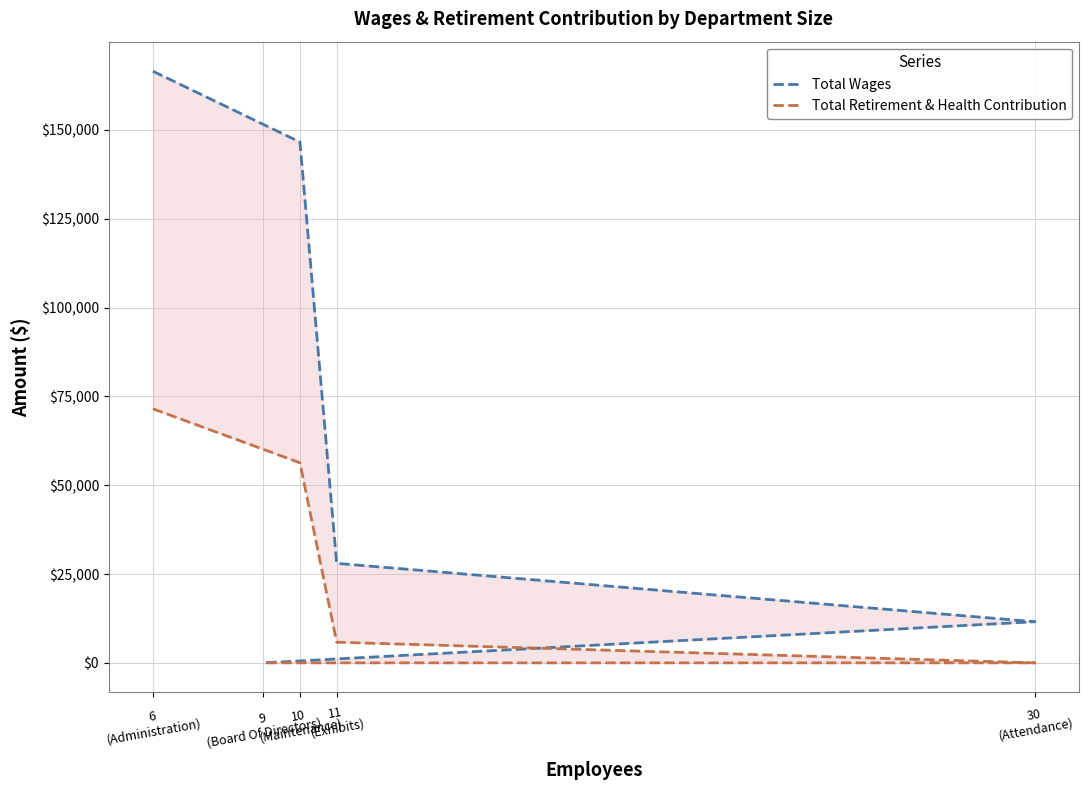

Is it true that Total Retirement & Health Contribution equals 113118 at 6
(Administration)?

False